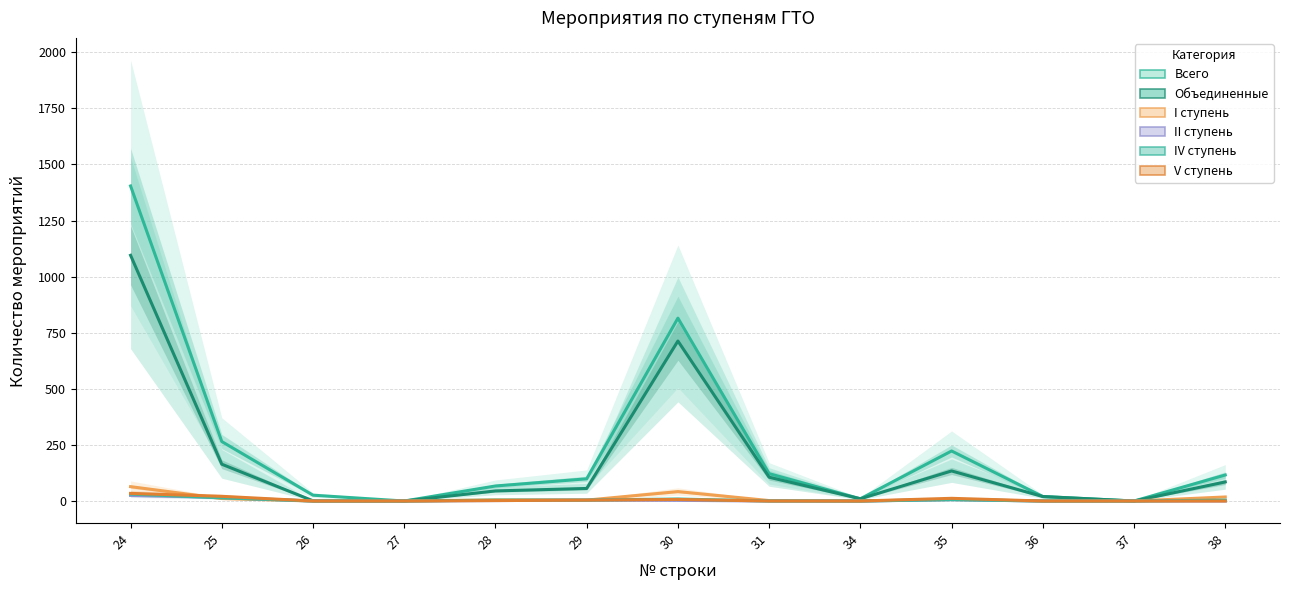

What is the average value of the II ступень series?

4